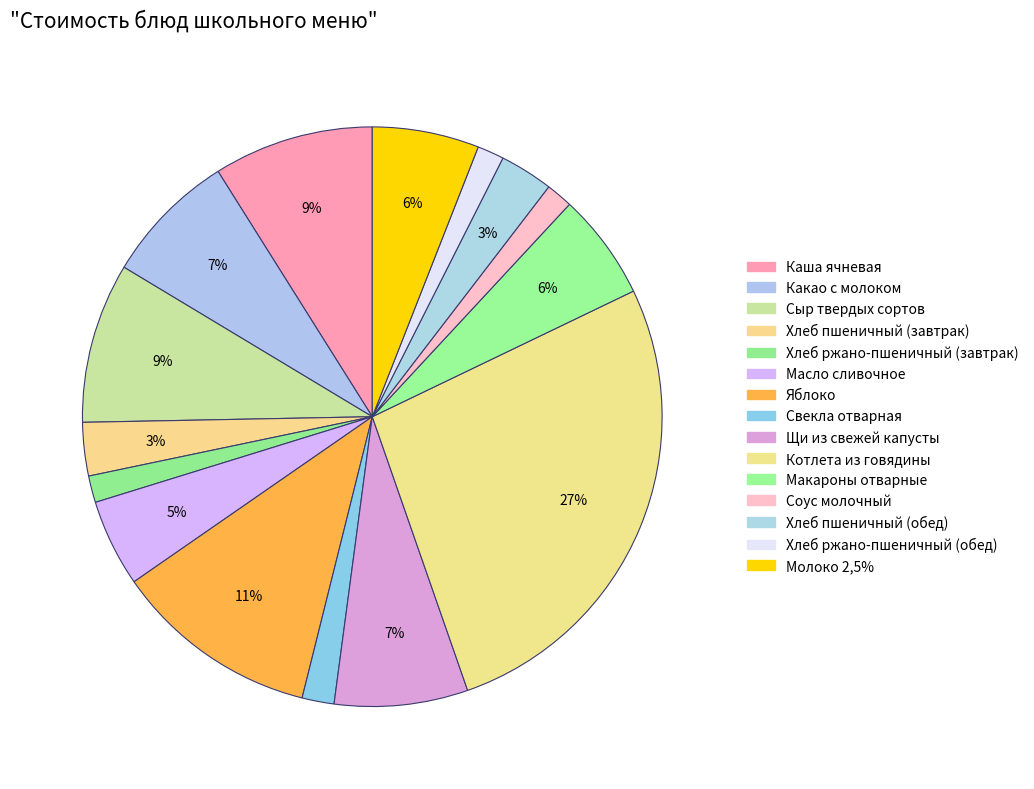

How many segments does this pie chart have?

15